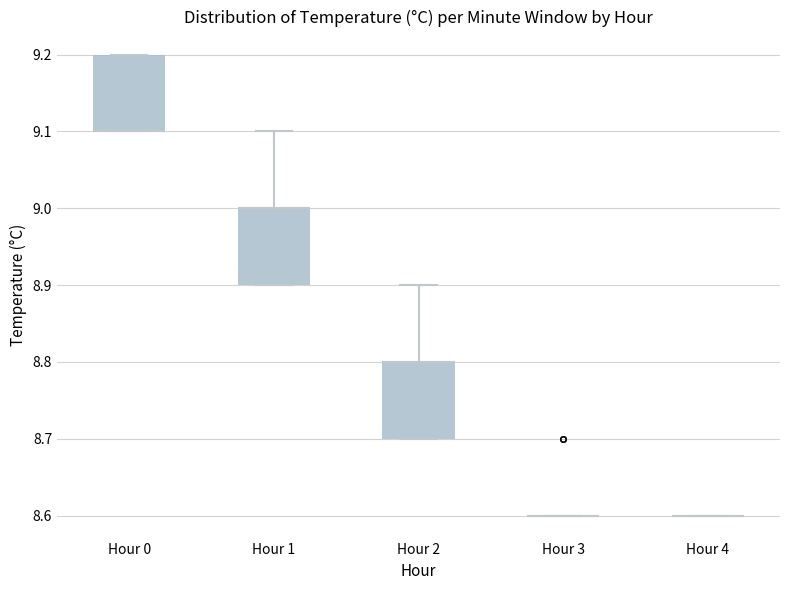

Reading left to right, read every box against the y-axis: the position of its median line, the range the box covers, and the ends of its whiskers. The values are not printed on the chart, so give them approximately, as read against the axis.

Hour 0: median 9.1 (drawn on the box's lower edge), box 9.1 to 9.2, whiskers 9.1 to 9.2
Hour 1: median 9.0 (drawn on the box's upper edge), box 8.9 to 9.0, whiskers 8.9 to 9.1
Hour 2: median 8.8 (drawn on the box's upper edge), box 8.7 to 8.8, whiskers 8.7 to 8.9
Hour 3: box collapsed to a line at 8.6, whiskers 8.6 to 8.6
Hour 4: box collapsed to a line at 8.6, whiskers 8.6 to 8.6